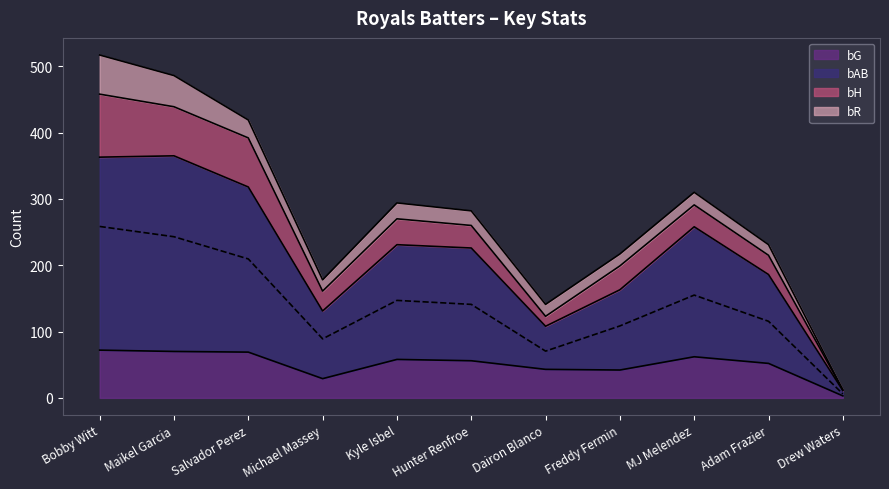

Where does the bG series first go above 56?

Bobby Witt